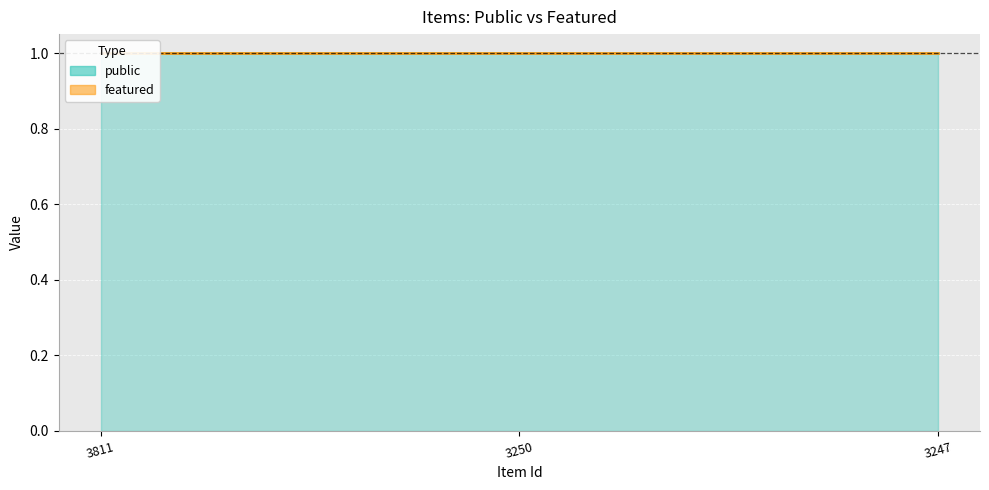

Does the chart display data point markers on the line(s)?

No